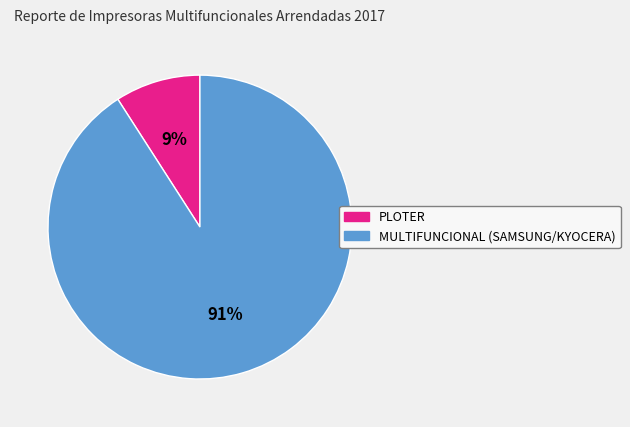

Combined, do PLOTER and MULTIFUNCIONAL (SAMSUNG/KYOCERA) account for over 50%?

Yes